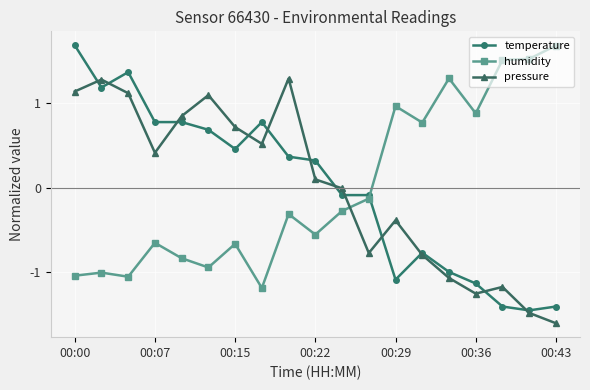

What is the value of the temperature point at the 1st from the left?

1.7